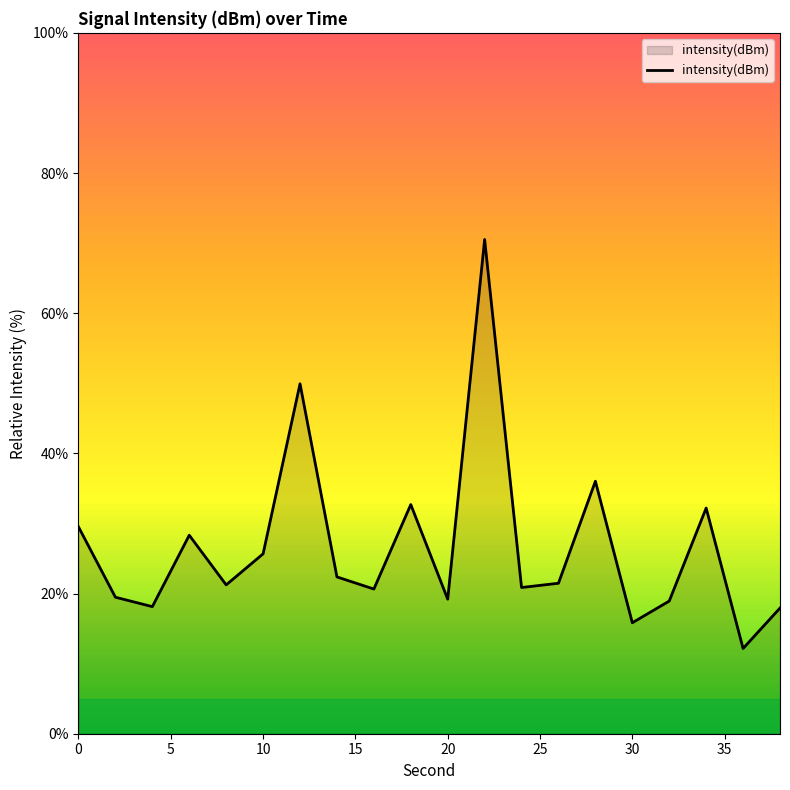

What is the difference between the maximum and minimum values?

58.4